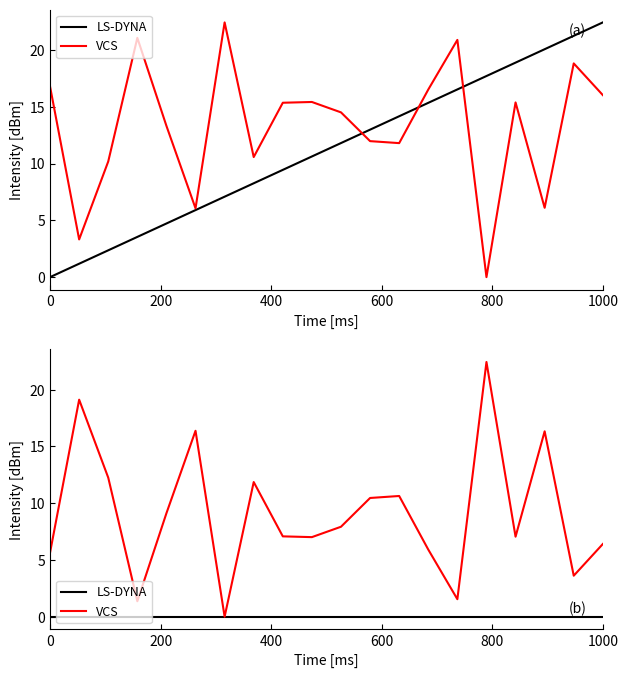

Does the chart have visible grid lines?

No